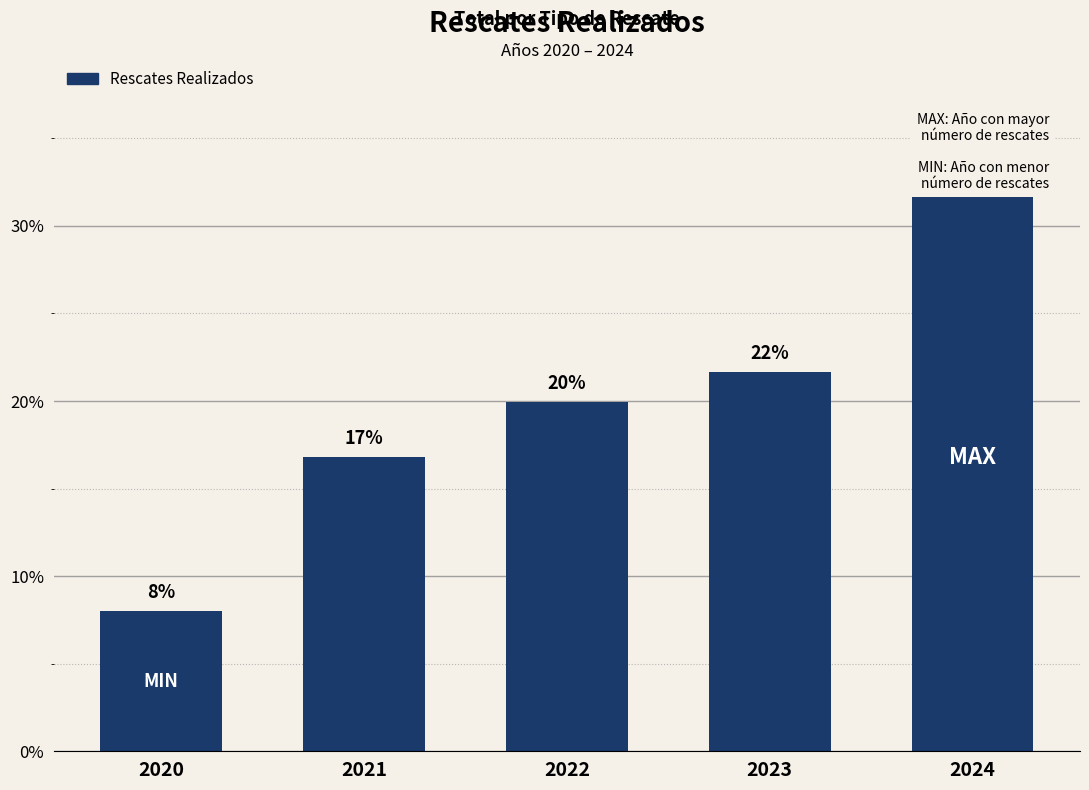

List the labels in order of value, smallest first.

2020, 2021, 2022, 2023, 2024